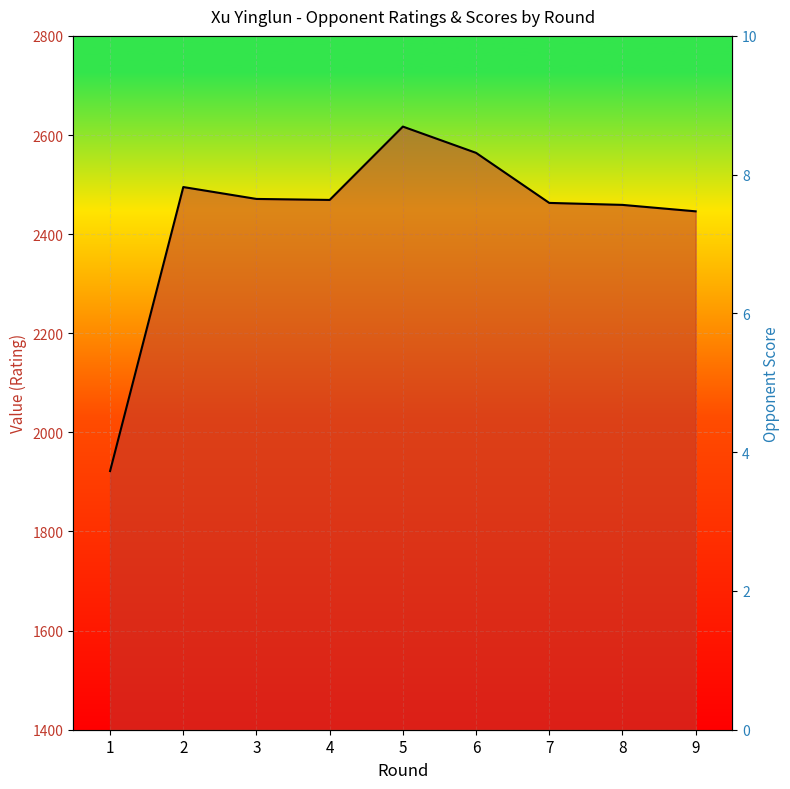

Rank the series by their maximum value, from highest to lowest.

Rating, Opponent Score